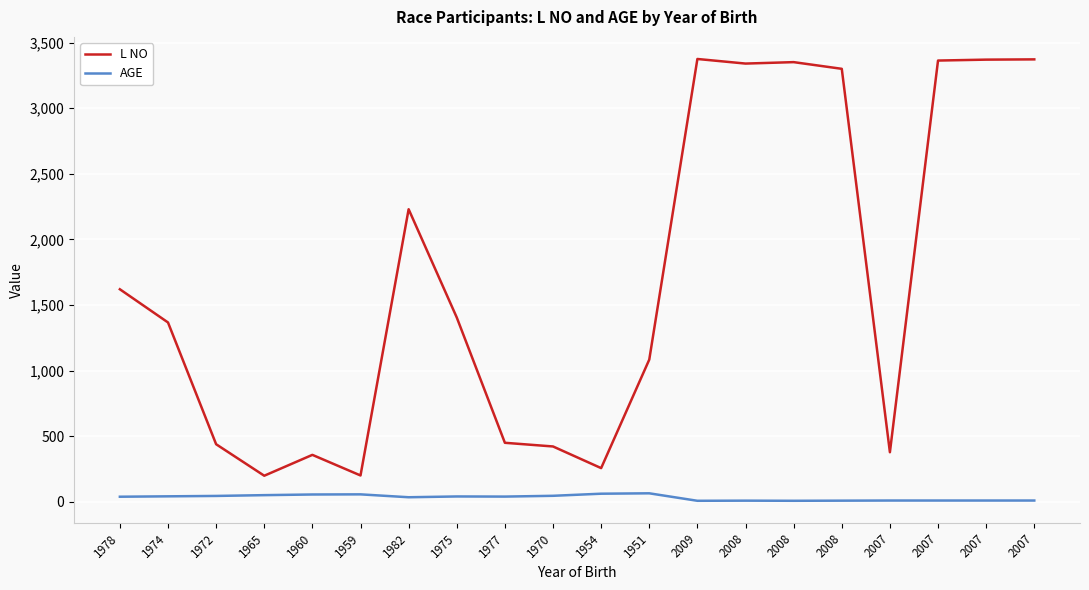

Which series has the widest spread of values?

L NO